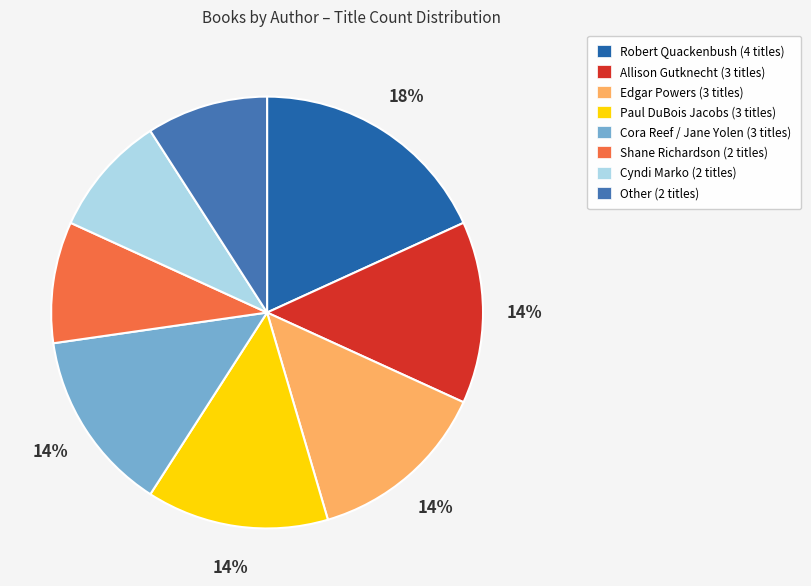

To the nearest percent, what percentage of the pie is Paul DuBois Jacobs?

14%